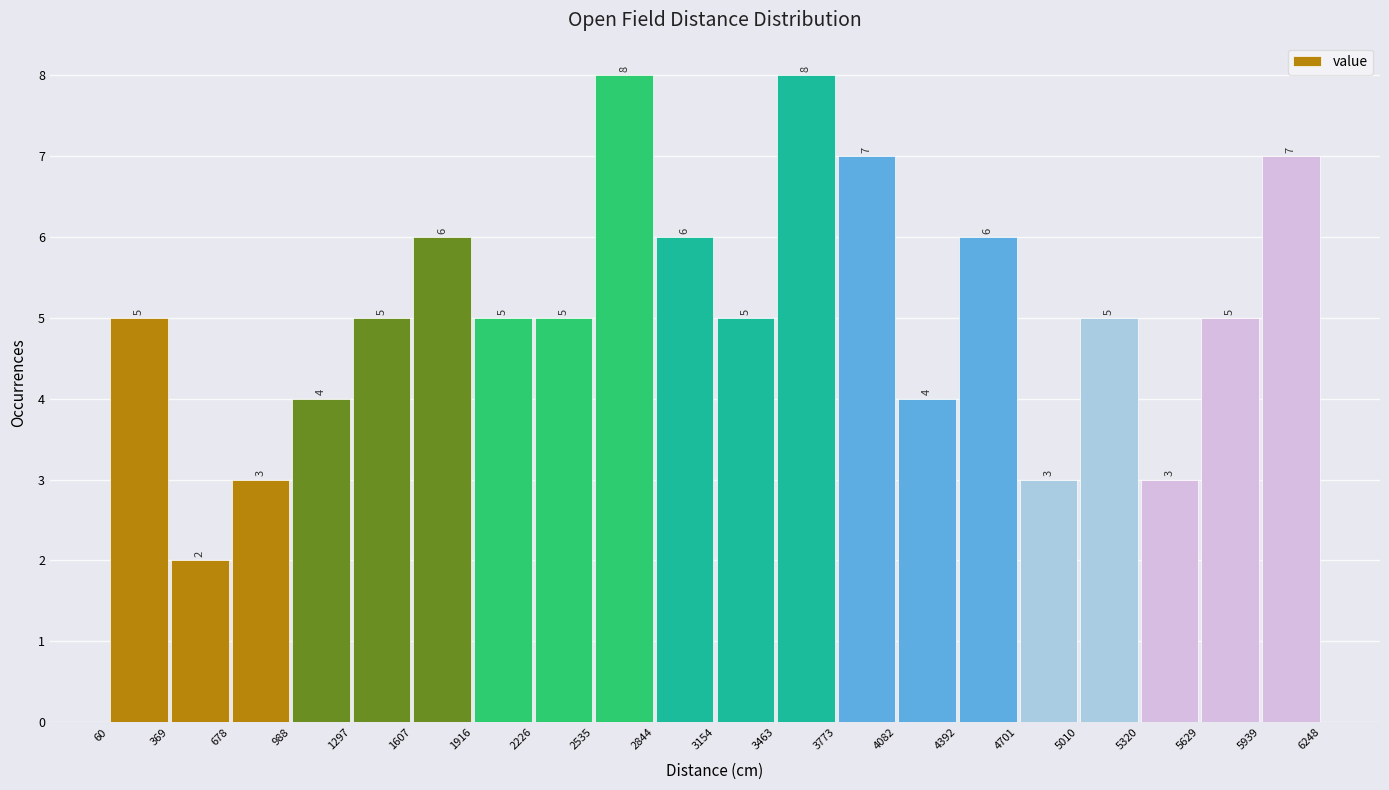

How tall is the bar that spans 1607 to 1916 on the x-axis?

6